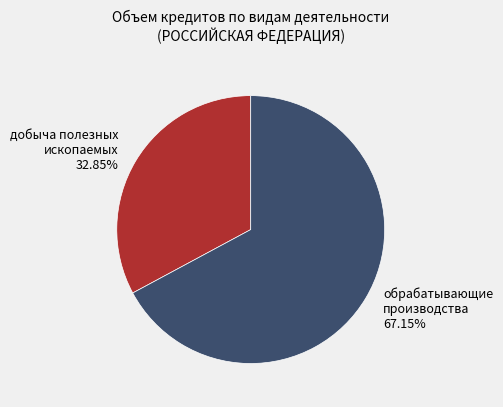

To the nearest percent, what is the average slice percentage?

50%